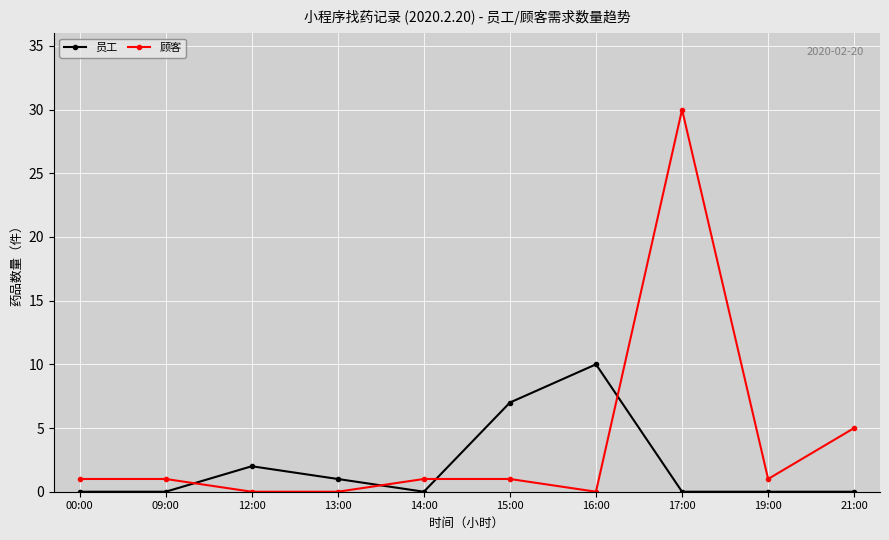

How many data points does each series have?

10